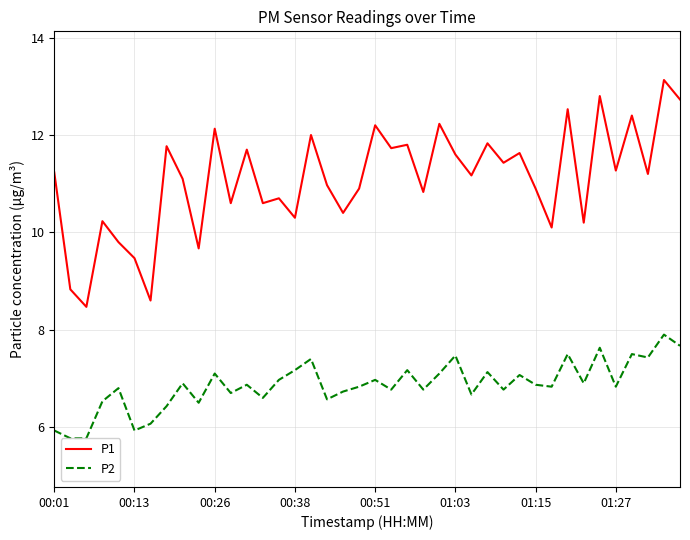

What is the average value of the P2 series?

6.9